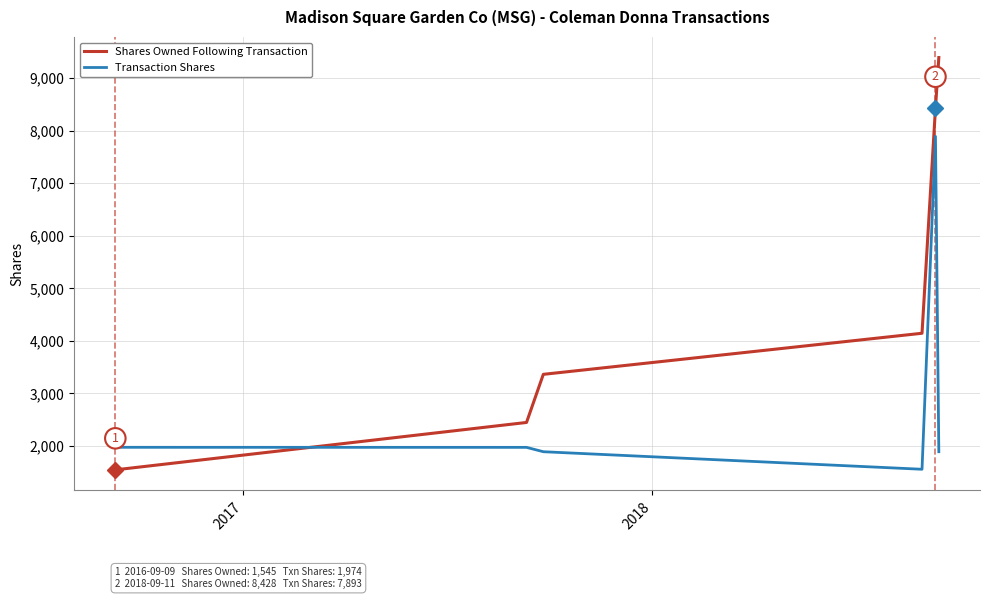

How many Shares Owned Following Transaction values are between 2447 and 8428?

4